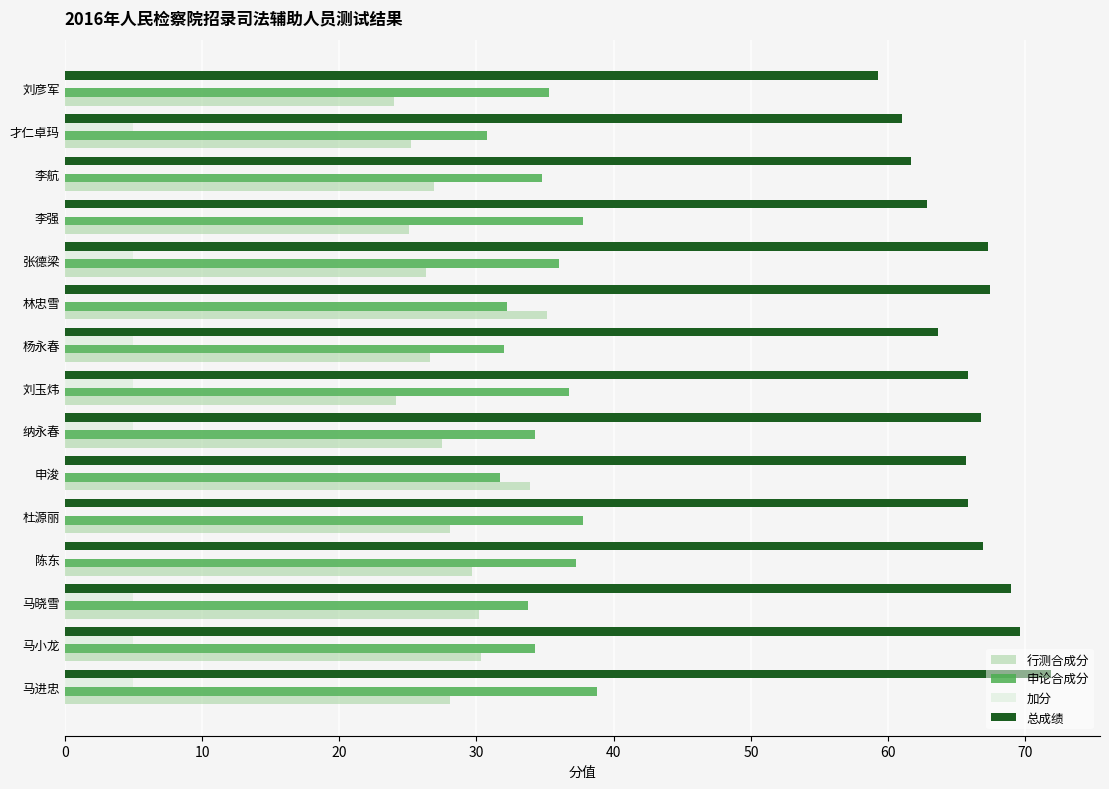

What is the total value across all series at 马进忠?

143.7